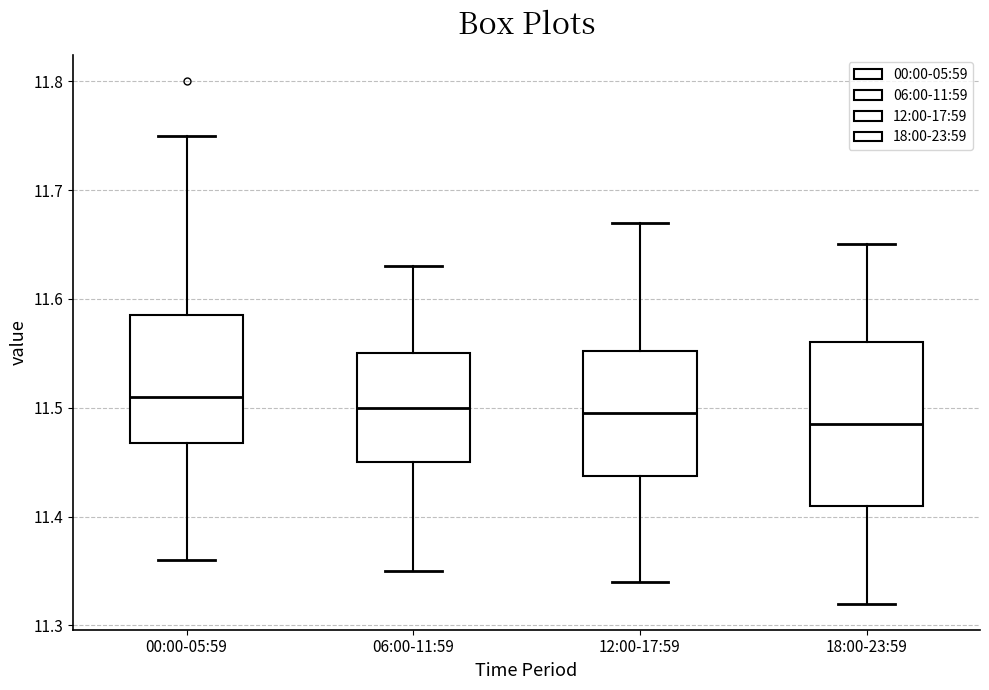

Reading left to right, transcribe this box plot: for each box, give where its median line is, the range the box spans, and where its two whiskers end, as read against the y-axis. The values are not printed on the chart, so give them approximately, as read against the axis.

00:00-05:59: median 11.51, box 11.47 to 11.59, whiskers 11.36 to 11.75
06:00-11:59: median 11.50, box 11.45 to 11.55, whiskers 11.35 to 11.63
12:00-17:59: median 11.50, box 11.44 to 11.55, whiskers 11.34 to 11.67
18:00-23:59: median 11.49, box 11.41 to 11.56, whiskers 11.32 to 11.65